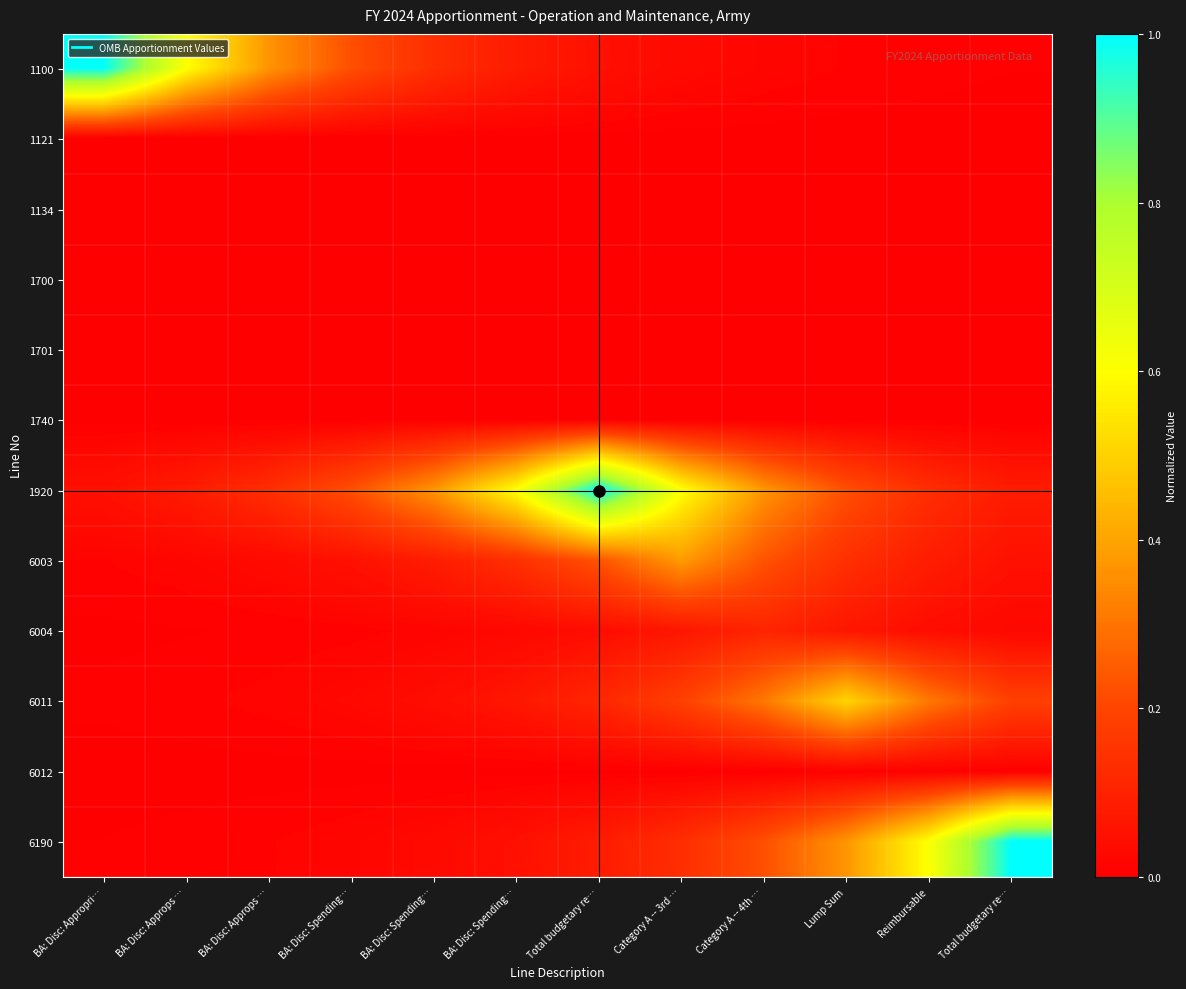

Reading right to left, extract all data points from this chart.

1100: Total budgetary re…=0.0	Reimbursable=0.0	Lump Sum=0.0	Category A -- 4th …=0.0	Category A -- 3rd …=0.0	Total budgetary re…=0.0	BA: Disc: Spending…=0.1	BA: Disc: Spending…=0.1	BA: Disc: Spending…=0.2	BA: Disc: Approps …=0.4	BA: Disc: Approps …=0.6	BA: Disc: Appropri…=1.0
1121: Total budgetary re…=0.0	Reimbursable=0.0	Lump Sum=0.0	Category A -- 4th …=0.0	Category A -- 3rd …=0.0	Total budgetary re…=0.0	BA: Disc: Spending…=0.0	BA: Disc: Spending…=0.0	BA: Disc: Spending…=0.0	BA: Disc: Approps …=0.0	BA: Disc: Approps …=0.0	BA: Disc: Appropri…=0.0
1134: Total budgetary re…=0.0	Reimbursable=0.0	Lump Sum=0.0	Category A -- 4th …=0.0	Category A -- 3rd …=0.0	Total budgetary re…=0.0	BA: Disc: Spending…=0.0	BA: Disc: Spending…=0.0	BA: Disc: Spending…=0.0	BA: Disc: Approps …=0.0	BA: Disc: Approps …=0.0	BA: Disc: Appropri…=0.0
1700: Total budgetary re…=0.0	Reimbursable=0.0	Lump Sum=0.0	Category A -- 4th …=0.0	Category A -- 3rd …=0.0	Total budgetary re…=0.0	BA: Disc: Spending…=0.0	BA: Disc: Spending…=0.0	BA: Disc: Spending…=0.0	BA: Disc: Approps …=0.0	BA: Disc: Approps …=0.0	BA: Disc: Appropri…=0.0
1701: Total budgetary re…=0.0	Reimbursable=0.0	Lump Sum=0.0	Category A -- 4th …=0.0	Category A -- 3rd …=0.0	Total budgetary re…=0.0	BA: Disc: Spending…=0.0	BA: Disc: Spending…=0.0	BA: Disc: Spending…=0.0	BA: Disc: Approps …=0.0	BA: Disc: Approps …=0.0	BA: Disc: Appropri…=0.0
1740: Total budgetary re…=0.0	Reimbursable=0.0	Lump Sum=0.0	Category A -- 4th …=0.0	Category A -- 3rd …=0.0	Total budgetary re…=0.0	BA: Disc: Spending…=0.0	BA: Disc: Spending…=0.0	BA: Disc: Spending…=0.0	BA: Disc: Approps …=0.0	BA: Disc: Approps …=0.0	BA: Disc: Appropri…=0.0
1920: Total budgetary re…=0.1	Reimbursable=0.1	Lump Sum=0.2	Category A -- 4th …=0.4	Category A -- 3rd …=0.6	Total budgetary re…=1.0	BA: Disc: Spending…=0.6	BA: Disc: Spending…=0.4	BA: Disc: Spending…=0.2	BA: Disc: Approps …=0.1	BA: Disc: Approps …=0.1	BA: Disc: Appropri…=0.0
6003: Total budgetary re…=0.1	Reimbursable=0.1	Lump Sum=0.1	Category A -- 4th …=0.2	Category A -- 3rd …=0.4	Total budgetary re…=0.2	BA: Disc: Spending…=0.1	BA: Disc: Spending…=0.1	BA: Disc: Spending…=0.1	BA: Disc: Approps …=0.0	BA: Disc: Approps …=0.0	BA: Disc: Appropri…=0.0
6004: Total budgetary re…=0.0	Reimbursable=0.0	Lump Sum=0.1	Category A -- 4th …=0.1	Category A -- 3rd …=0.1	Total budgetary re…=0.0	BA: Disc: Spending…=0.0	BA: Disc: Spending…=0.0	BA: Disc: Spending…=0.0	BA: Disc: Approps …=0.0	BA: Disc: Approps …=0.0	BA: Disc: Appropri…=0.0
6011: Total budgetary re…=0.2	Reimbursable=0.3	Lump Sum=0.5	Category A -- 4th …=0.3	Category A -- 3rd …=0.2	Total budgetary re…=0.1	BA: Disc: Spending…=0.1	BA: Disc: Spending…=0.0	BA: Disc: Spending…=0.0	BA: Disc: Approps …=0.0	BA: Disc: Approps …=0.0	BA: Disc: Appropri…=0.0
6012: Total budgetary re…=0.0	Reimbursable=0.0	Lump Sum=0.0	Category A -- 4th …=0.0	Category A -- 3rd …=0.0	Total budgetary re…=0.0	BA: Disc: Spending…=0.0	BA: Disc: Spending…=0.0	BA: Disc: Spending…=0.0	BA: Disc: Approps …=0.0	BA: Disc: Approps …=0.0	BA: Disc: Appropri…=0.0
6190: Total budgetary re…=1.0	Reimbursable=0.6	Lump Sum=0.4	Category A -- 4th …=0.2	Category A -- 3rd …=0.1	Total budgetary re…=0.1	BA: Disc: Spending…=0.0	BA: Disc: Spending…=0.0	BA: Disc: Spending…=0.0	BA: Disc: Approps …=0.0	BA: Disc: Approps …=0.0	BA: Disc: Appropri…=0.0